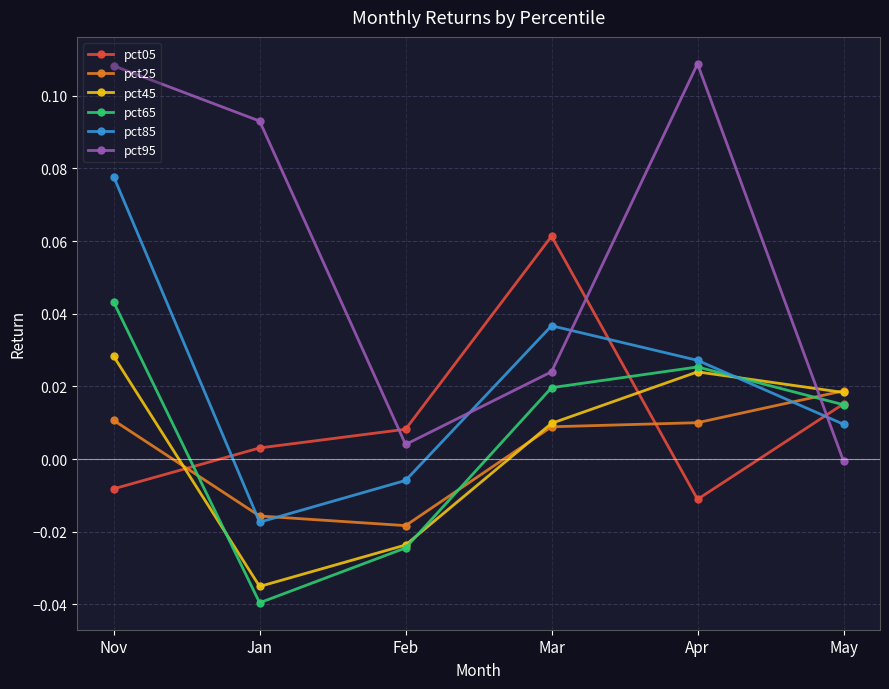

What is the total value across all series at Feb?

-0.1